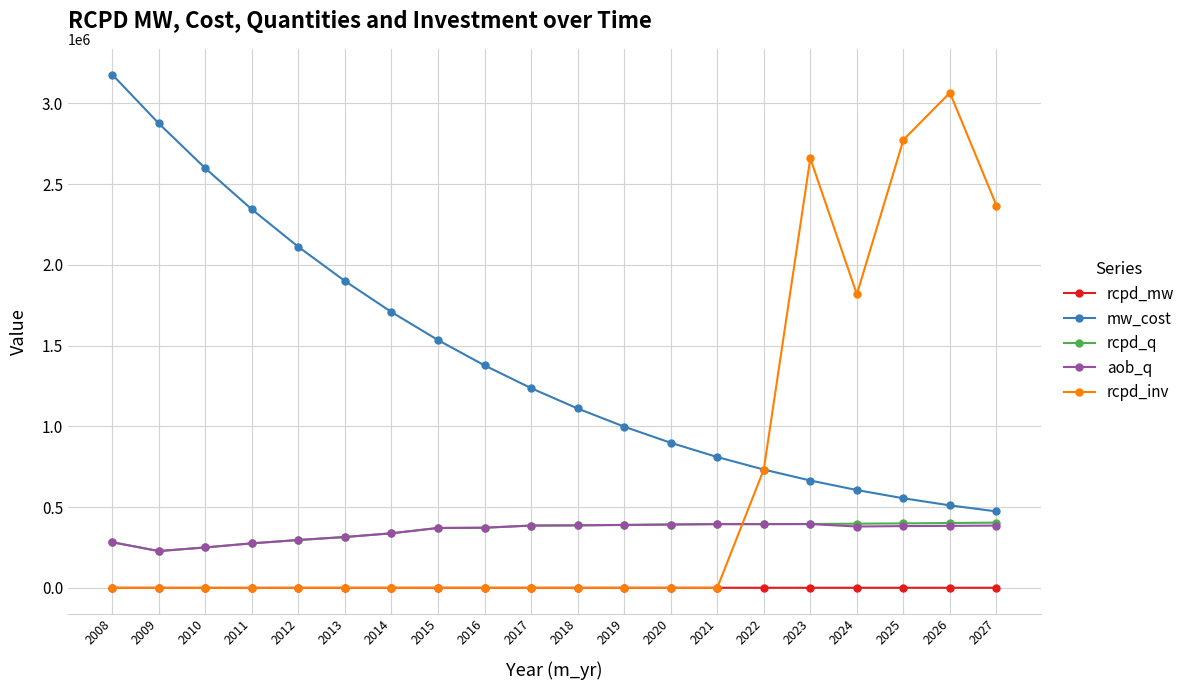

Read the rcpd_q value at 2026.

401759.2